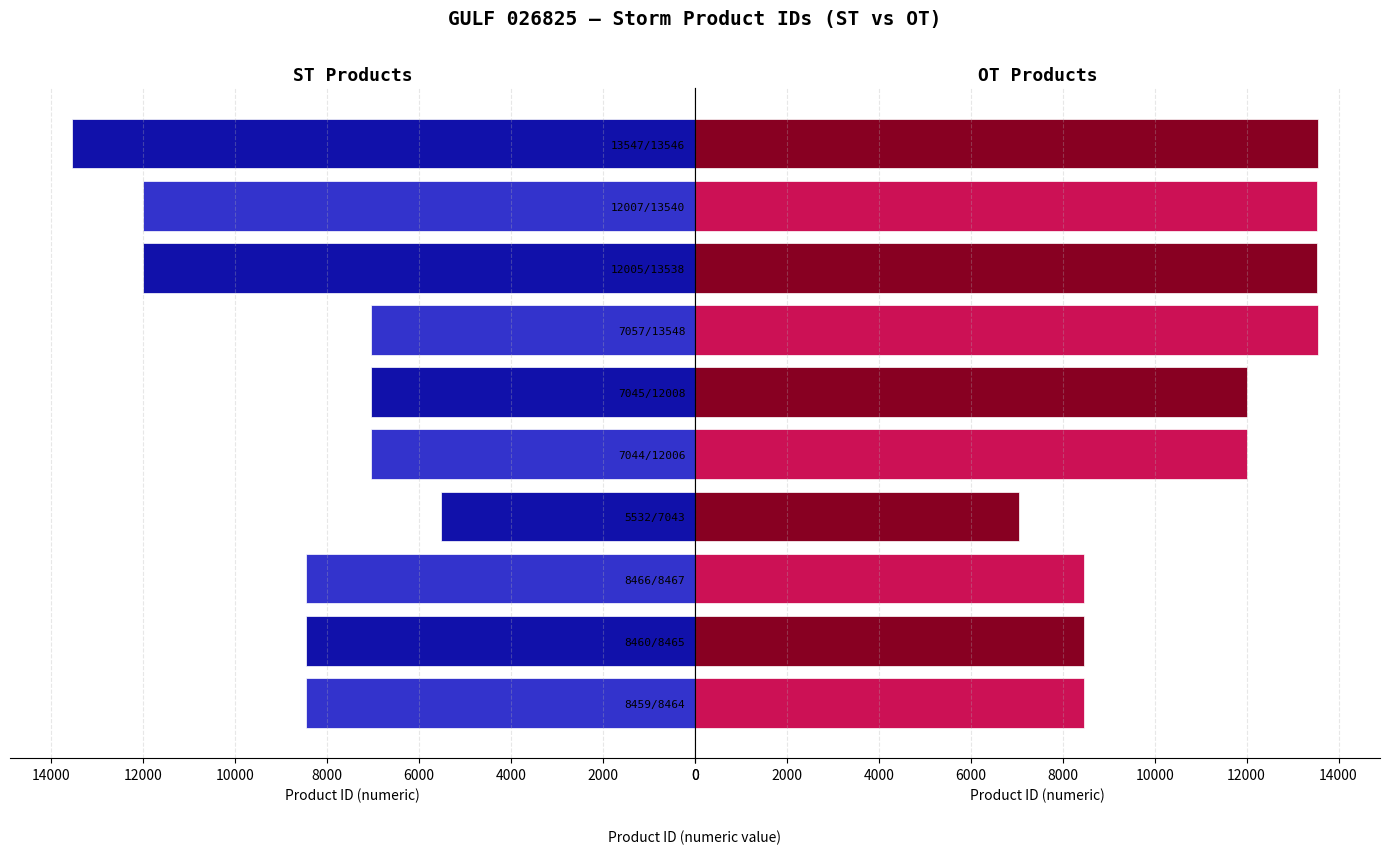

The ST series shows 8877 at 5532/7043. True or false?

False